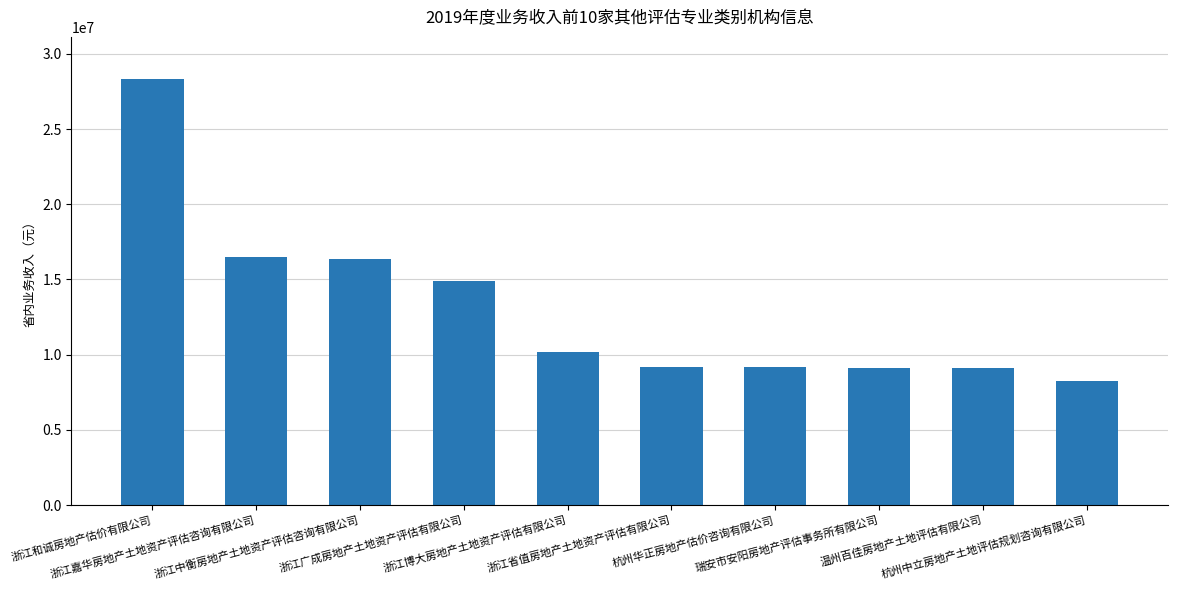

What is the average value?

13108794.2